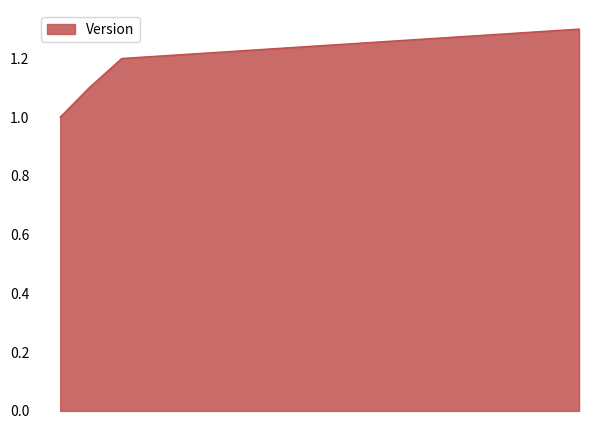

What is the greatest value displayed?

1.3